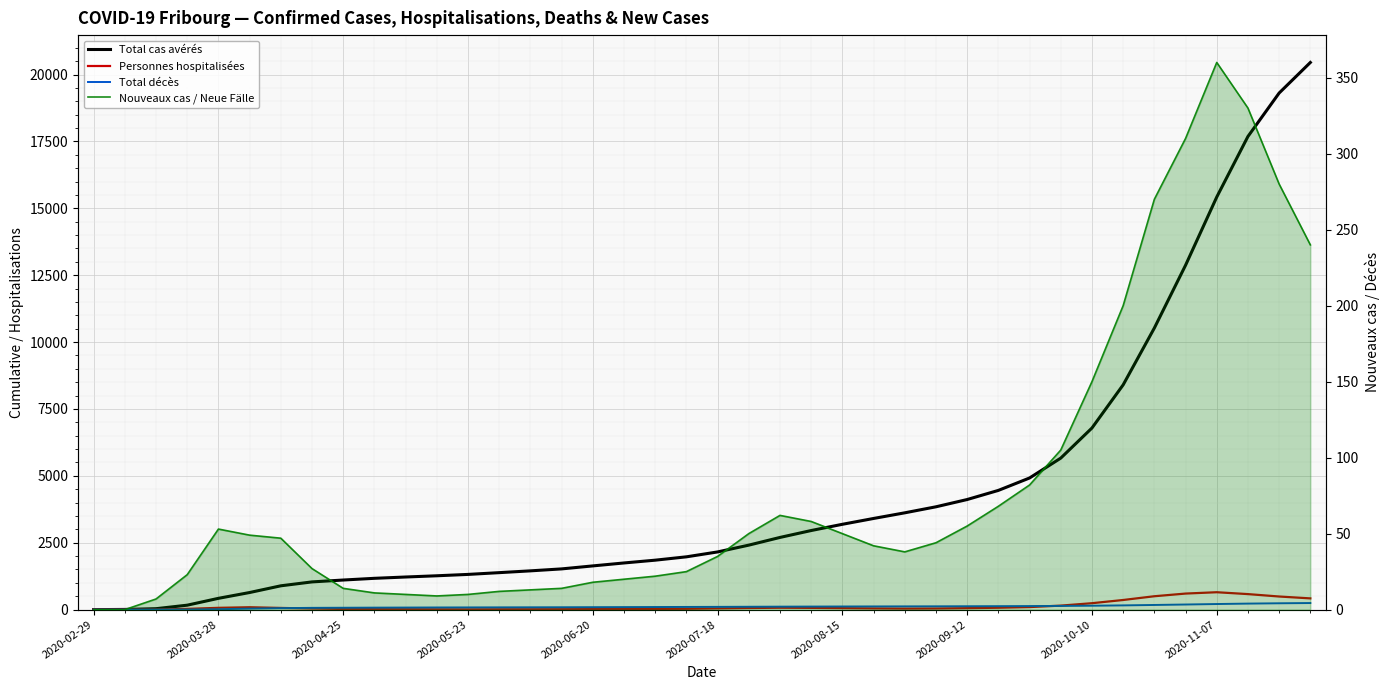

True or false: Nouveaux cas / Neue Fälle and Total décès intersect in this chart.

True